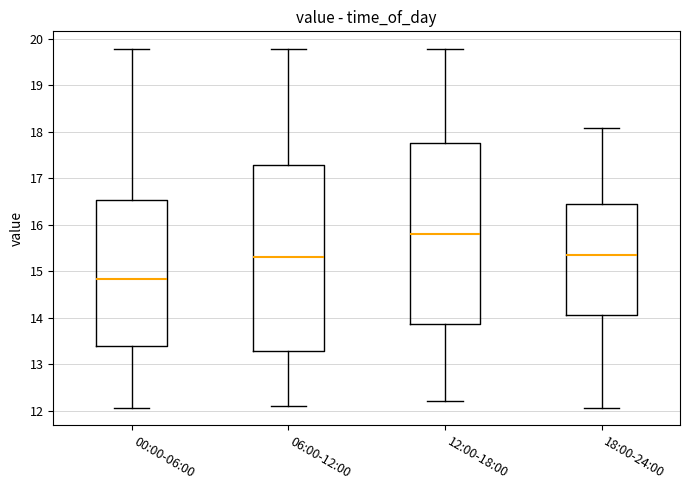

Which box is the tallest, from its lower edge to its upper edge?

06:00-12:00